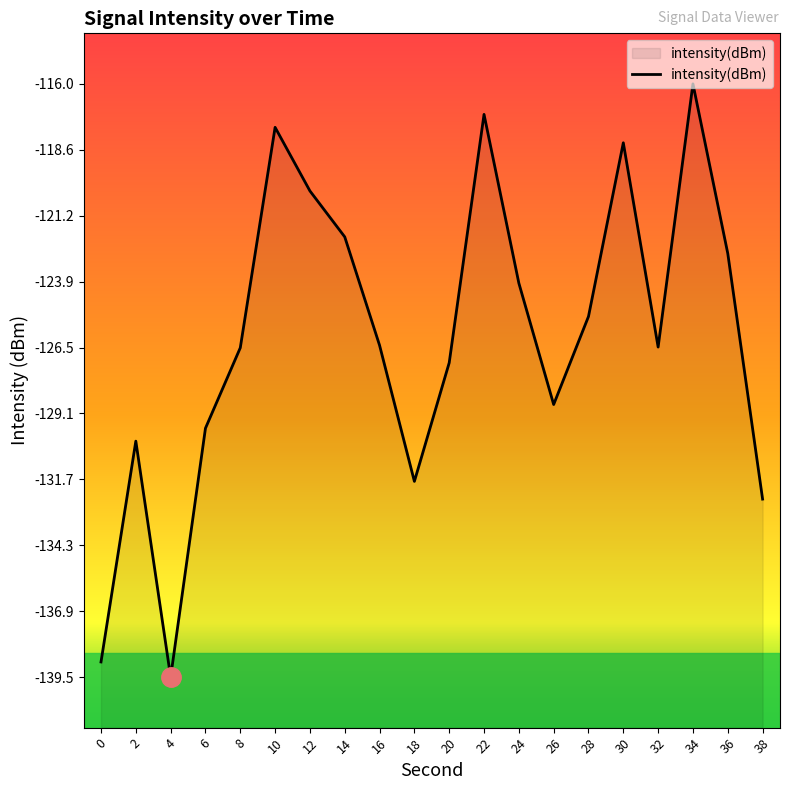

What is the difference between the maximum and second lowest values?

22.9